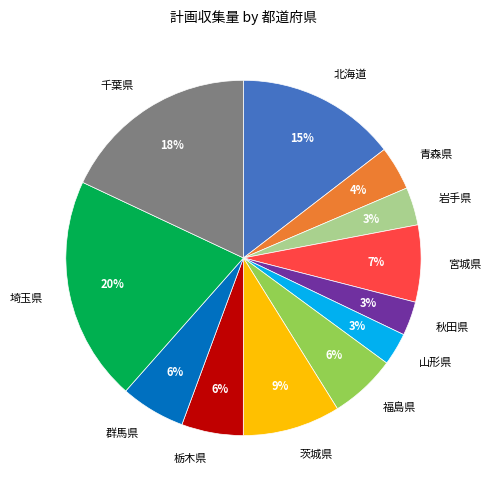

Do 青森県 and 群馬県 together represent more than half of the pie?

No